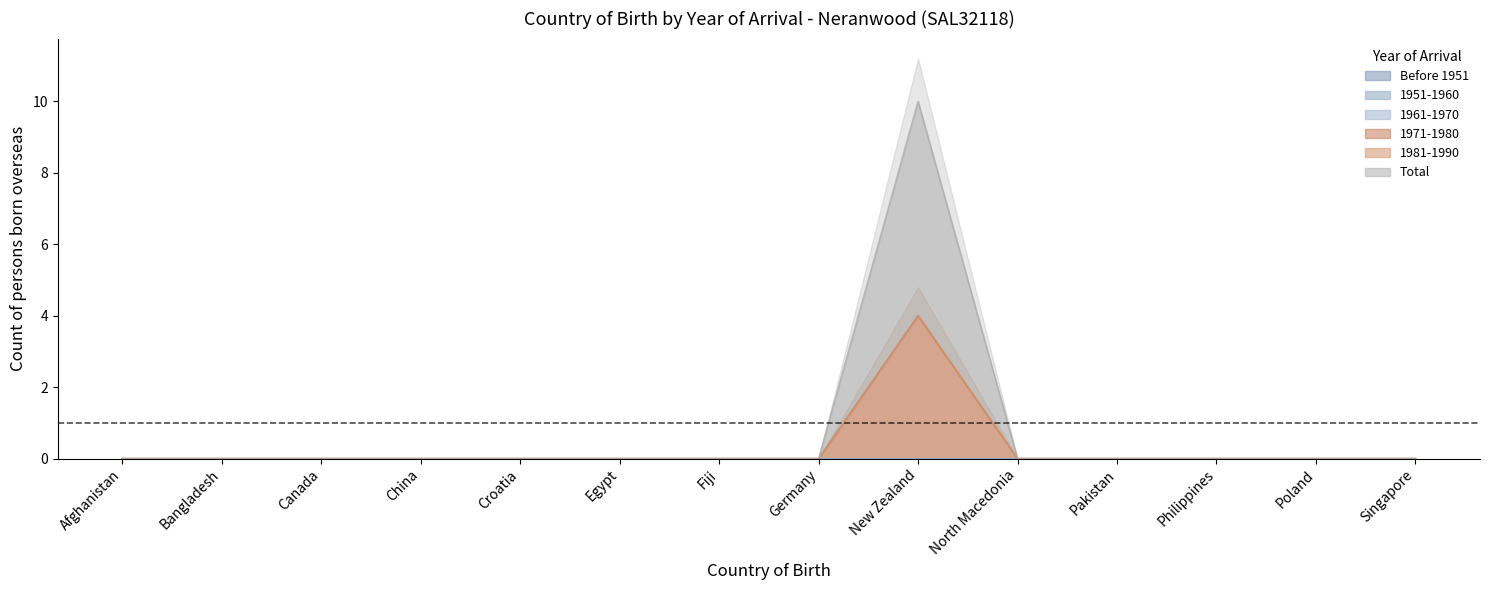

How many positive values does the Total series have?

1